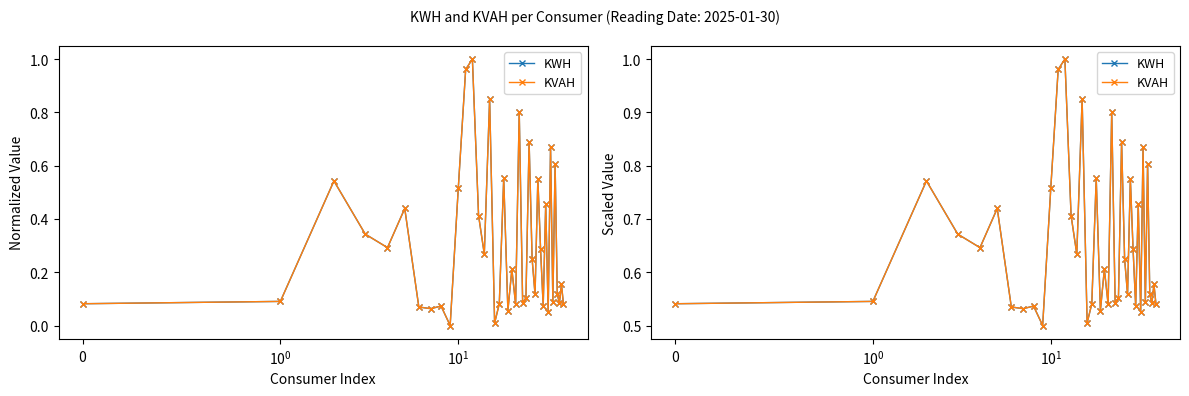

How many interior local peaks does the KVAH series have?

14